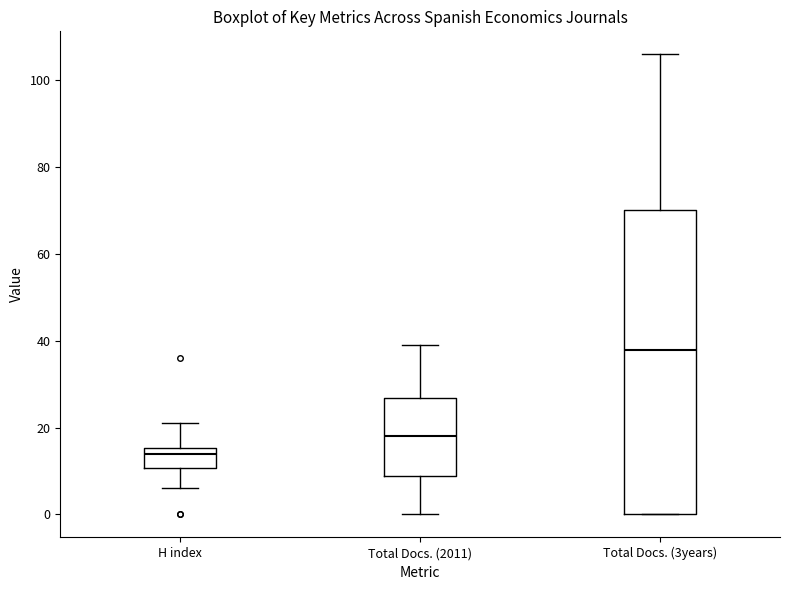

Which box is the tallest, from its lower edge to its upper edge?

Total Docs. (3years)